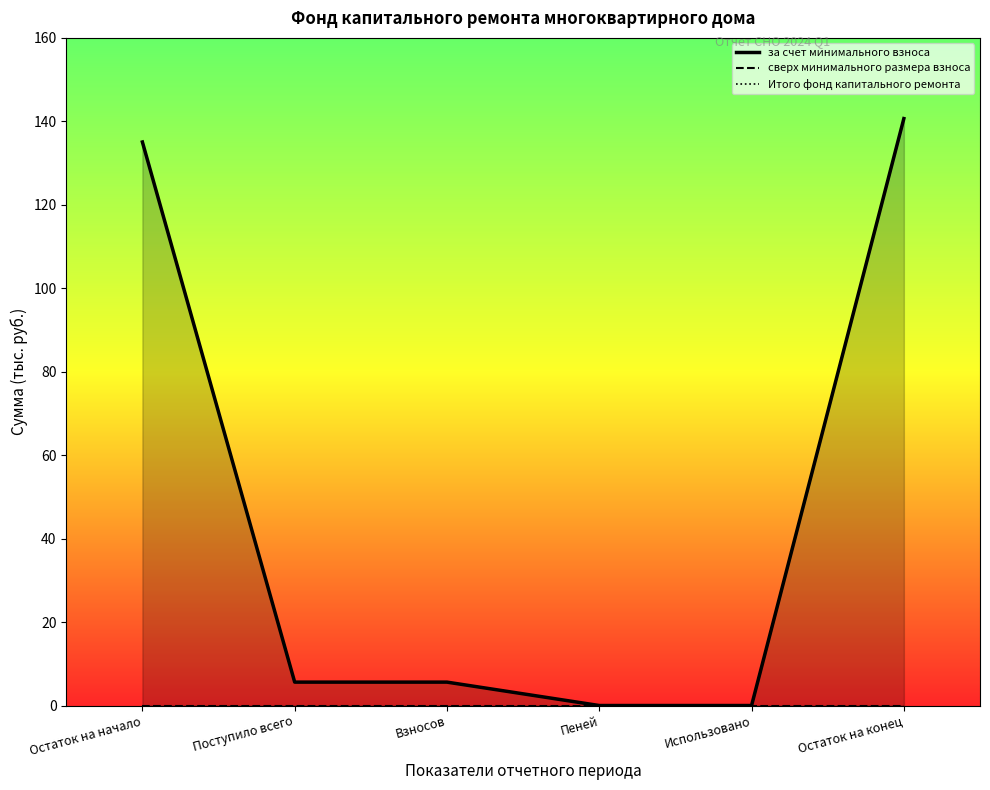

Which series changed the most between Использовано and Остаток на конец?

за счет минимального взноса